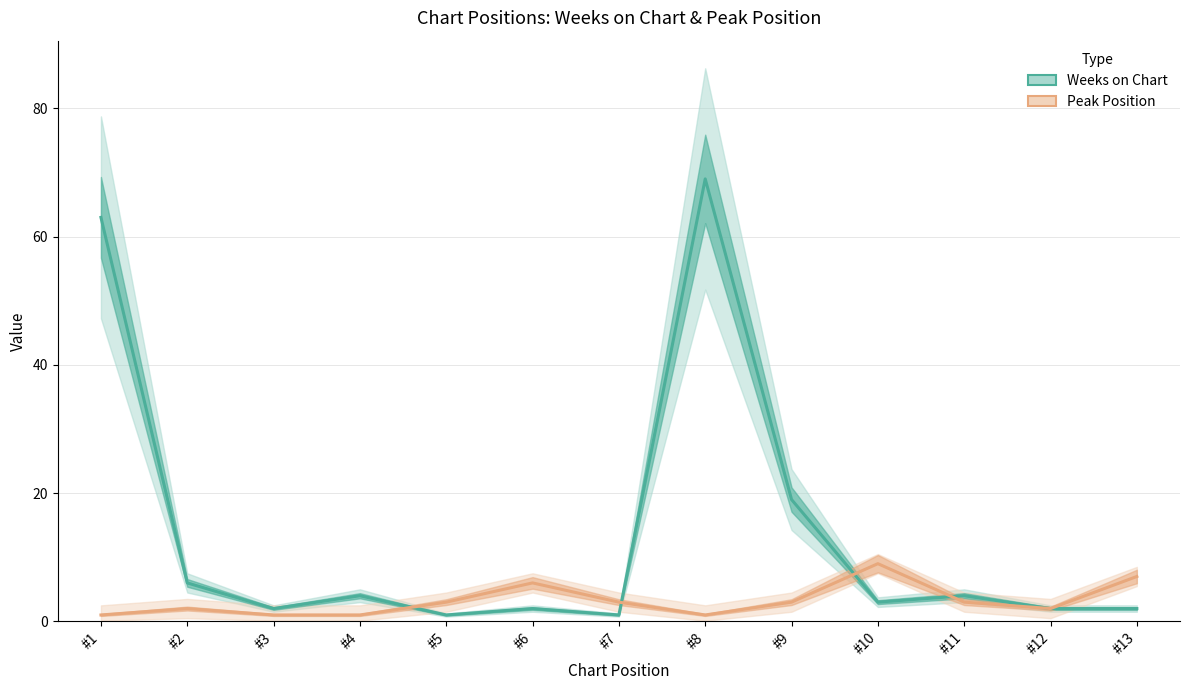

What is the difference between the maximum and minimum values in the Peak Position series?

8